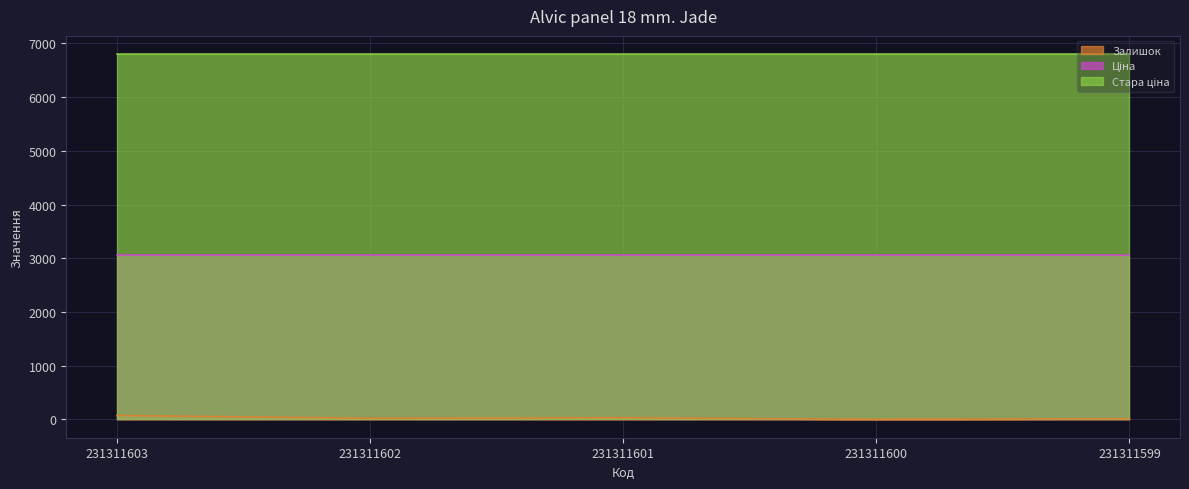

True or false: Залишок has more than 0 points higher than both neighbors.

True